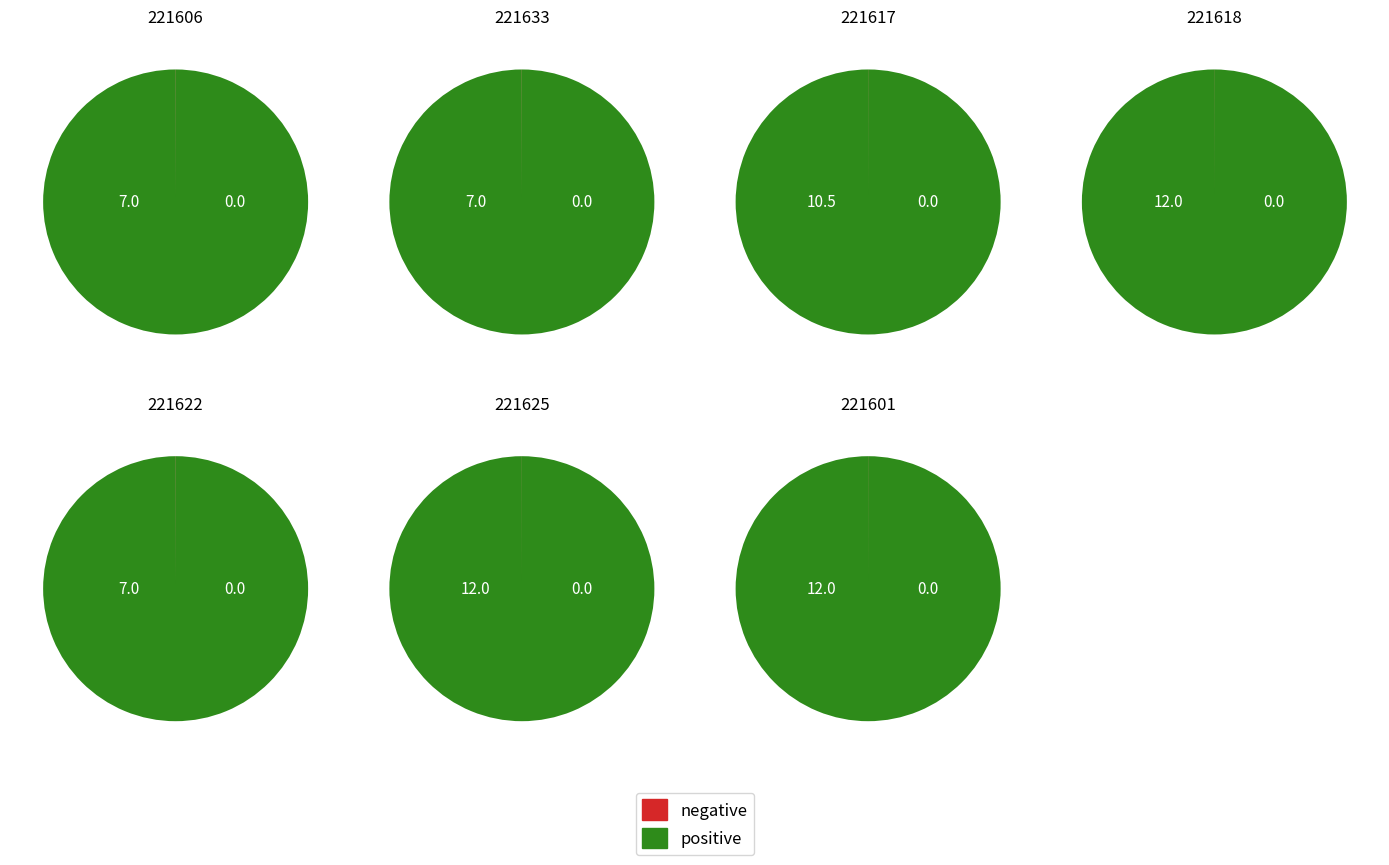

How much of the chart is everything except 221618?

82.2%